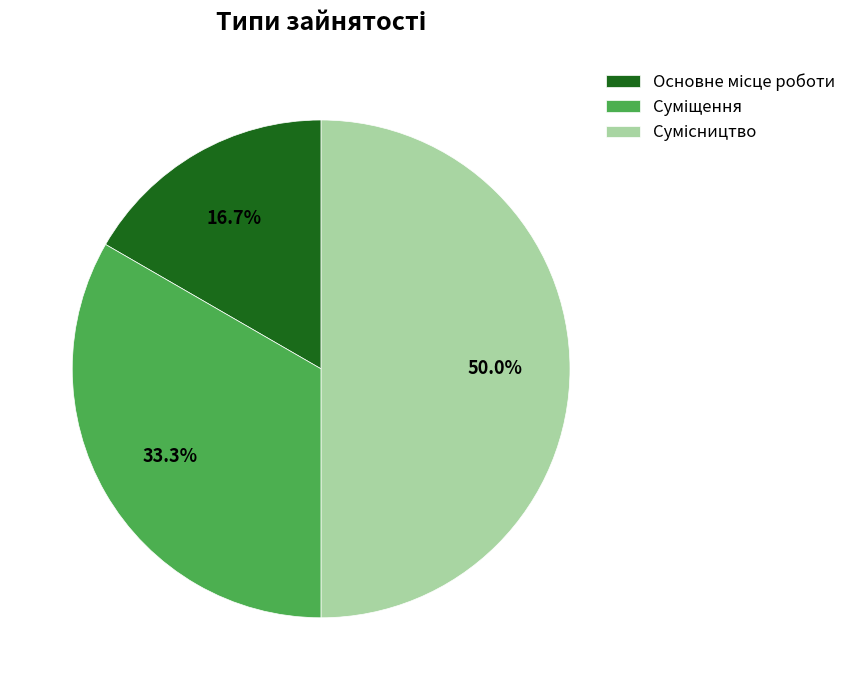

True or false: Суміщення accounts for 42% of the total.

False